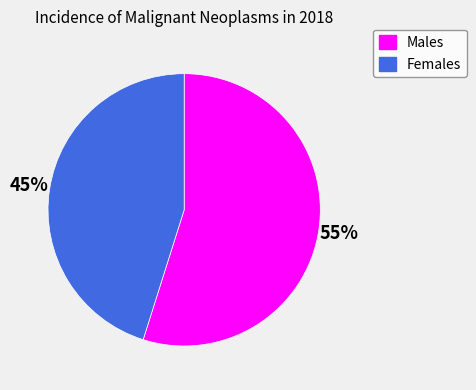

Does any single category account for the majority?

Yes